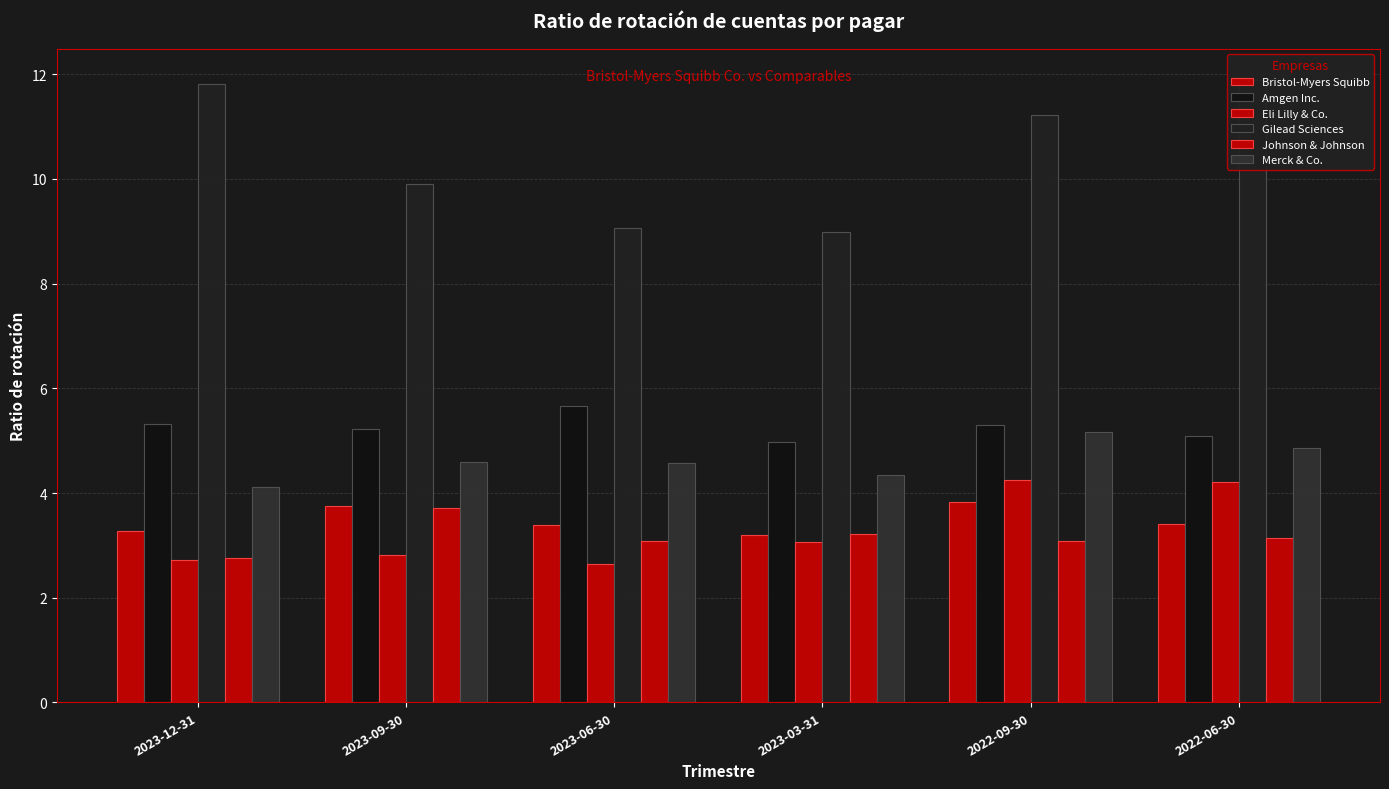

The Gilead Sciences series shows 17.3 at 2023-12-31. True or false?

False